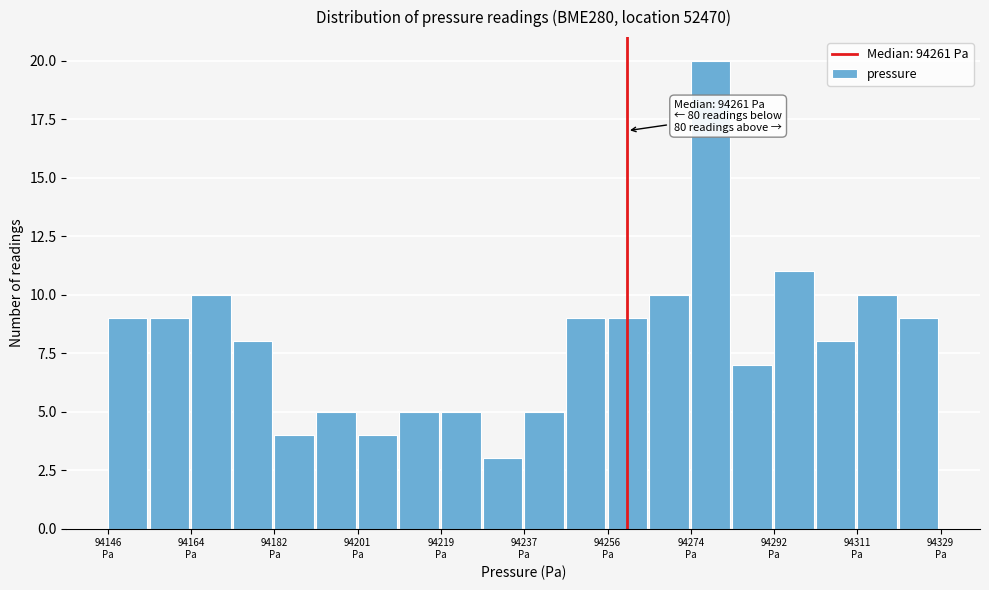

Over which range of the x-axis is the bar tallest?

94274 to 94284